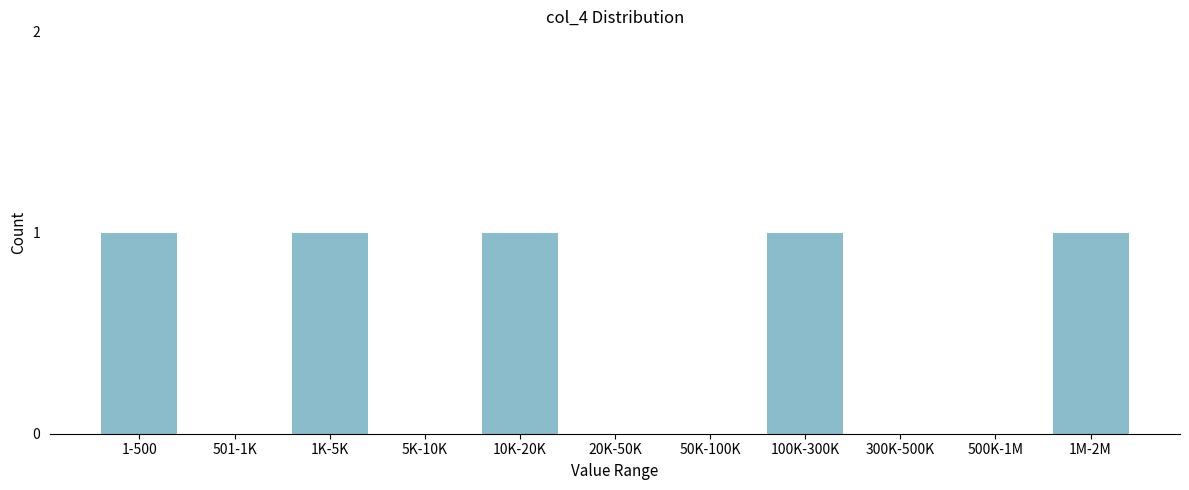

Reading left to right, what are all the values shown in this chart?

1-500=1	501-1K=0	1K-5K=1	5K-10K=0	10K-20K=1	20K-50K=0	50K-100K=0	100K-300K=1	300K-500K=0	500K-1M=0	1M-2M=1